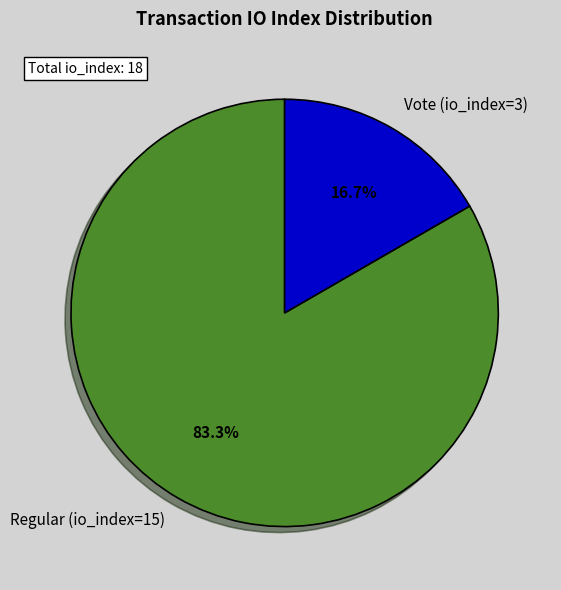

Rank the categories by value from lowest to highest.

Vote (io_index=3), Regular (io_index=15)